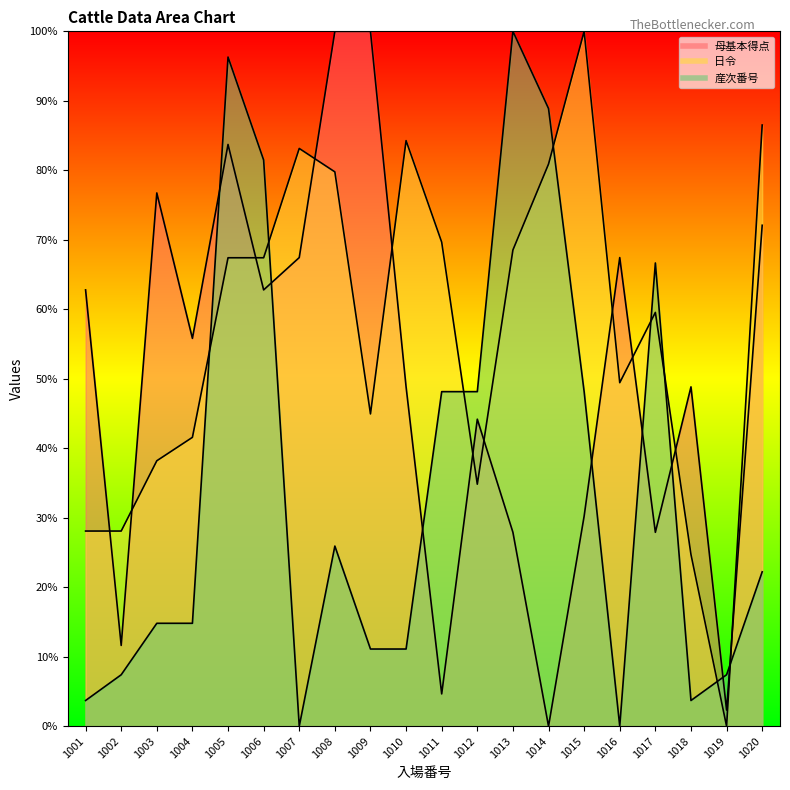

At how many categories does at least one series exceed 36?

18